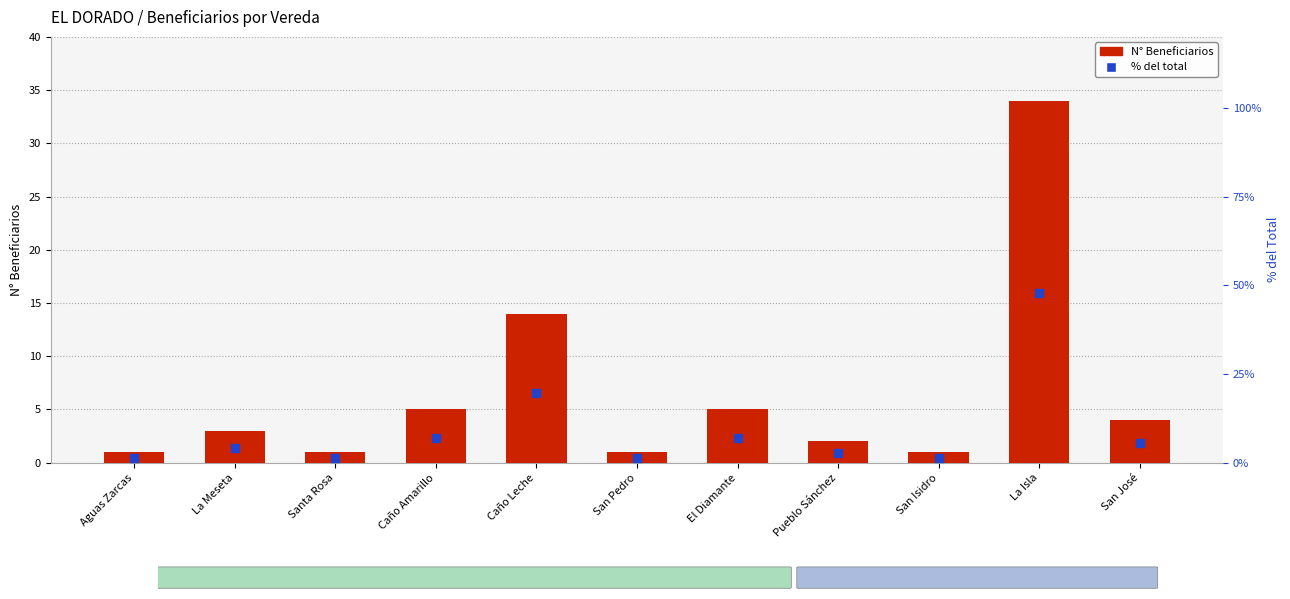

What is the total value across all series at Santa Rosa?

2.4